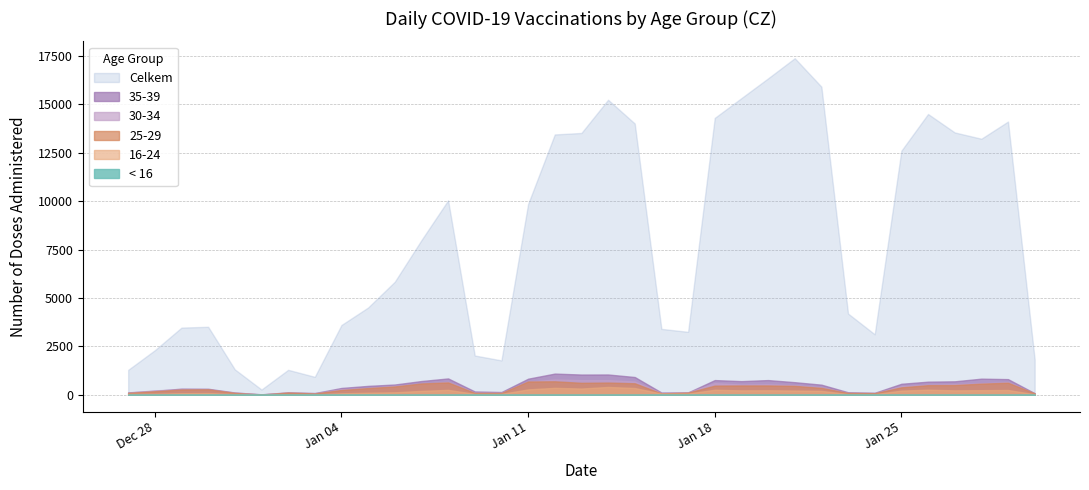

What is the difference between the second highest and second lowest values in the < 16 series?

1